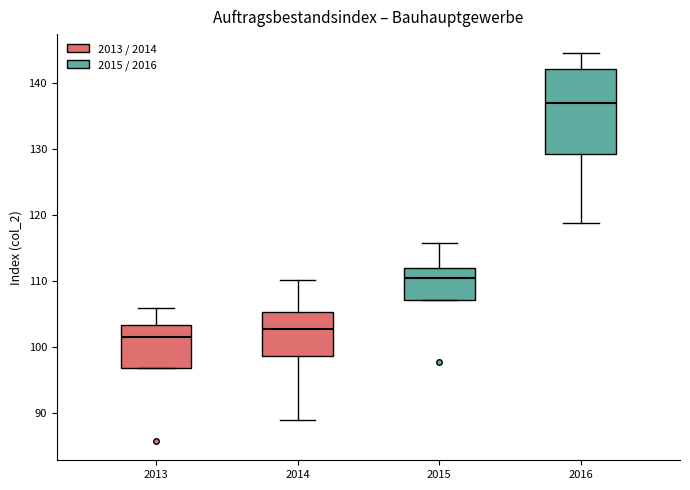

Comparing the boxes themselves (not the whiskers), which one is the tallest?

2016